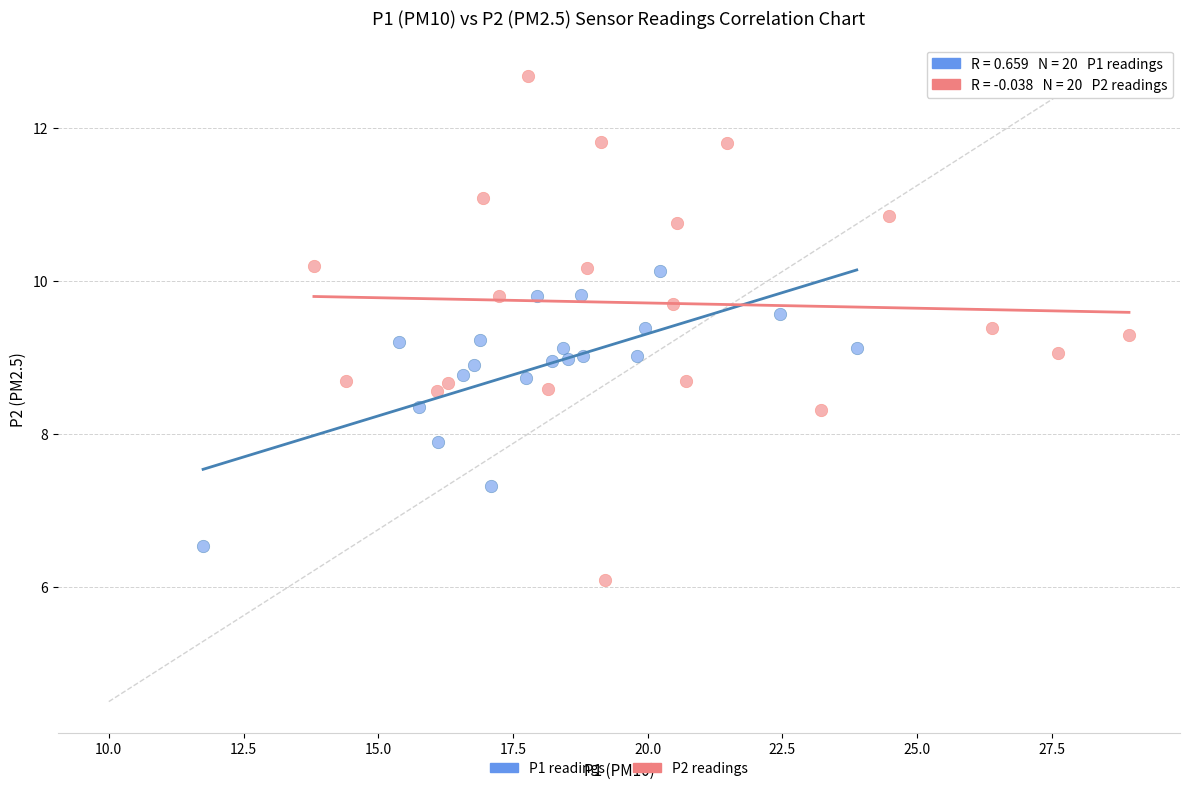

Which series has the largest Y range (max minus min)?

P2 readings